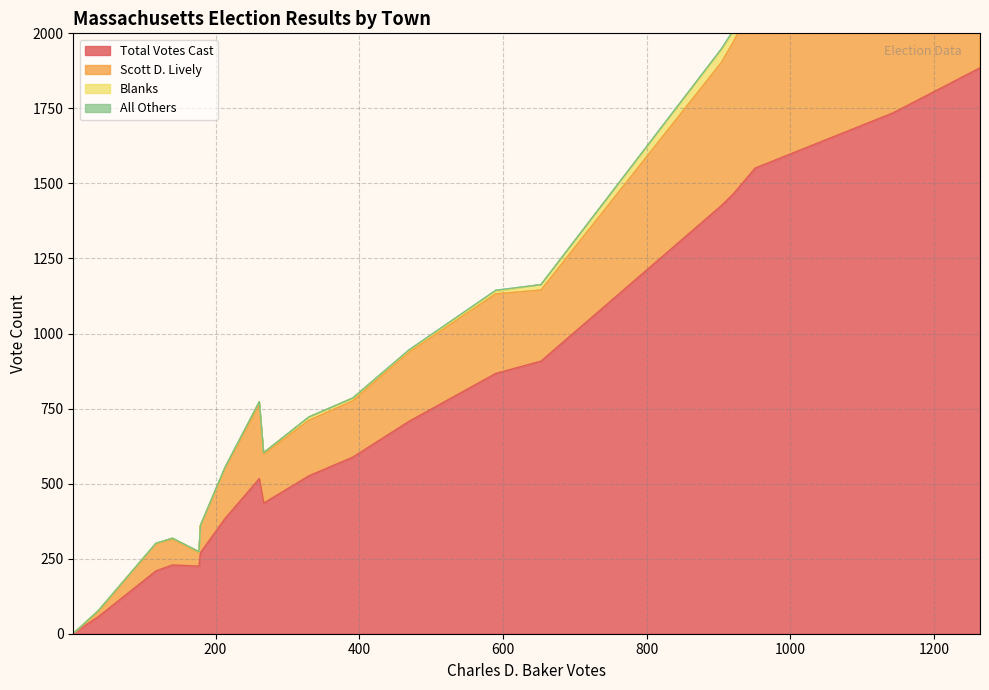

What is the highest value of the Total Votes Cast series?

1885